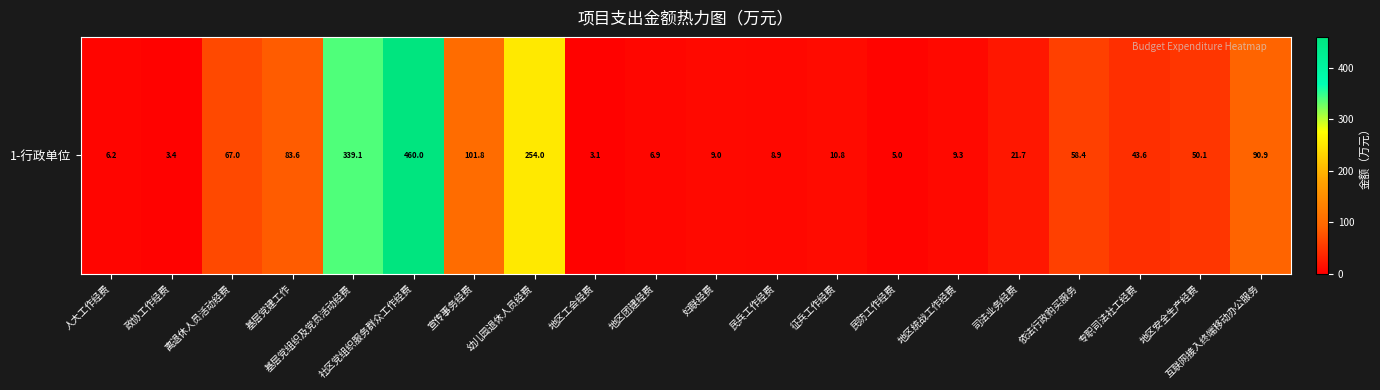

Rank the categories by value from lowest to highest.

地区工会经费, 政协工作经费, 民防工作经费, 人大工作经费, 地区团建经费, 民兵工作经费, 妇联经费, 地区统战工作经费, 征兵工作经费, 司法业务经费, 专职司法社工经费, 地区安全生产经费, 依法行政购买服务, 离退休人员活动经费, 基层党建工作, 互联网接入终端移动办公服务, 宣传事务经费, 幼儿园退休人员经费, 基层党组织及党员活动经费, 社区党组织服务群众工作经费